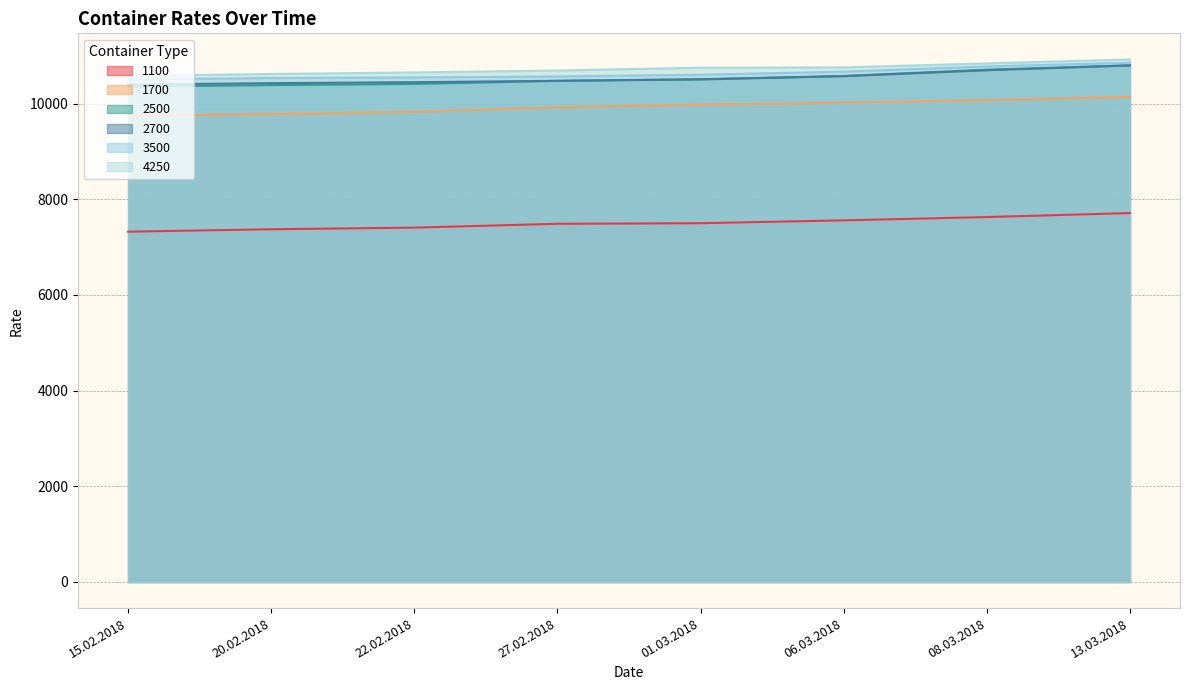

Which series has the widest spread of values?

2500